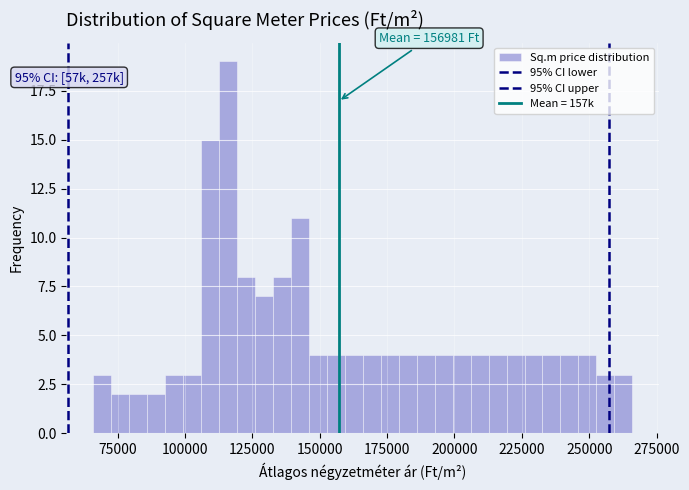

Around what value on the x-axis is the tallest bar? Give the approximate position of its centre, as read against the axis.

115000